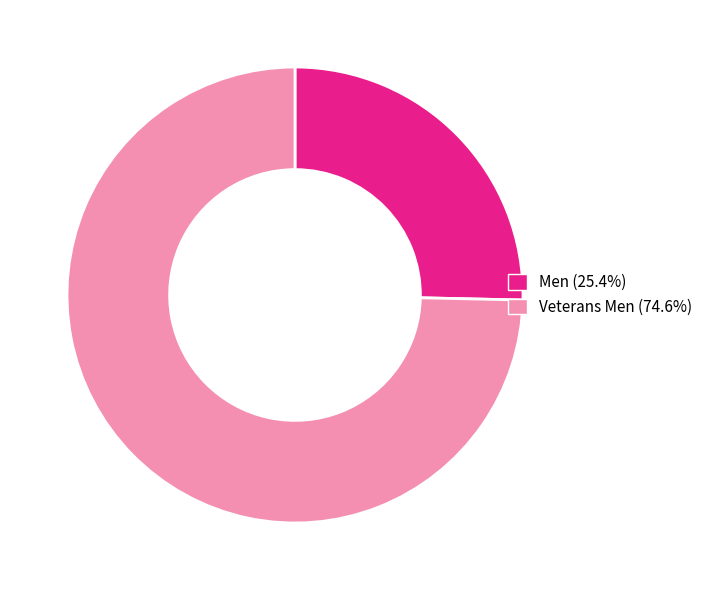

Is there any slice that represents more than half of the pie?

Yes